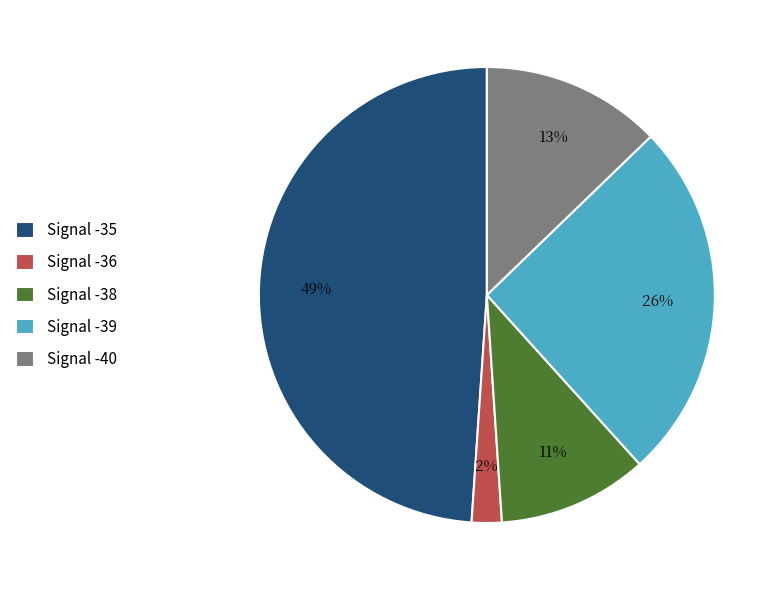

To the nearest percent, what is the average slice percentage?

20%